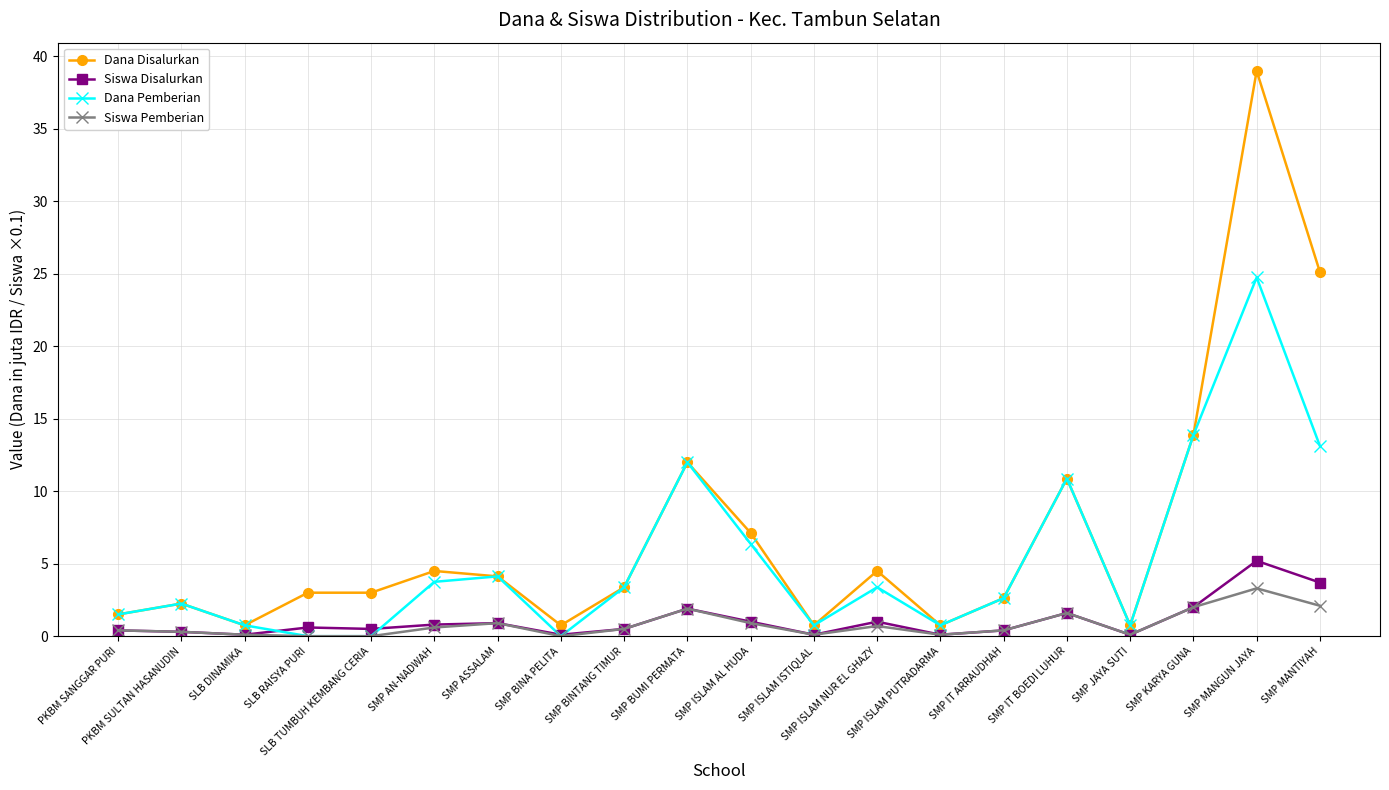

At which category is the sum across all series the highest?

SMP MANGUN JAYA